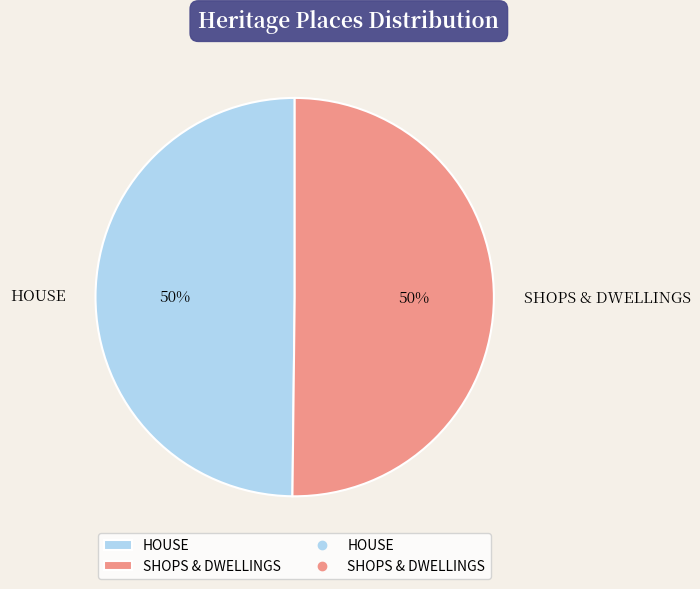

To the nearest percent, what percentage of the pie is SHOPS & DWELLINGS?

50%